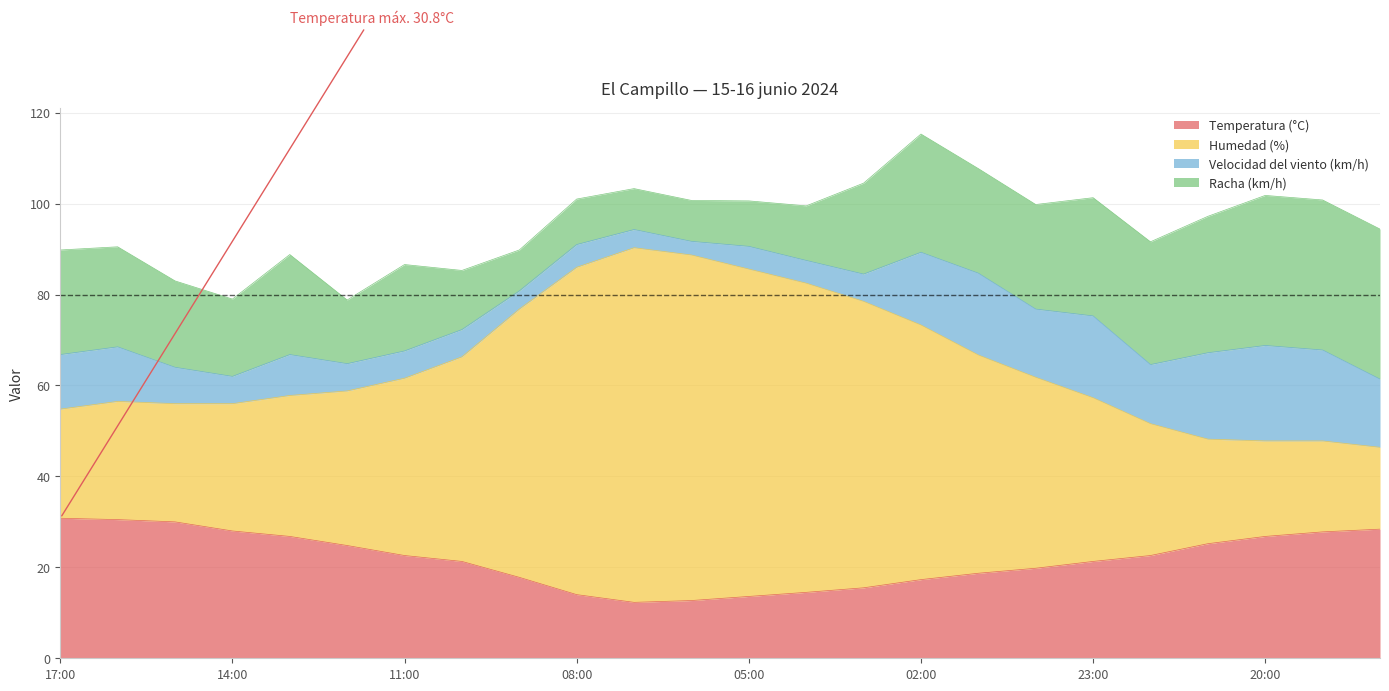

What is the minimum value for Temperatura (°C)?

12.3